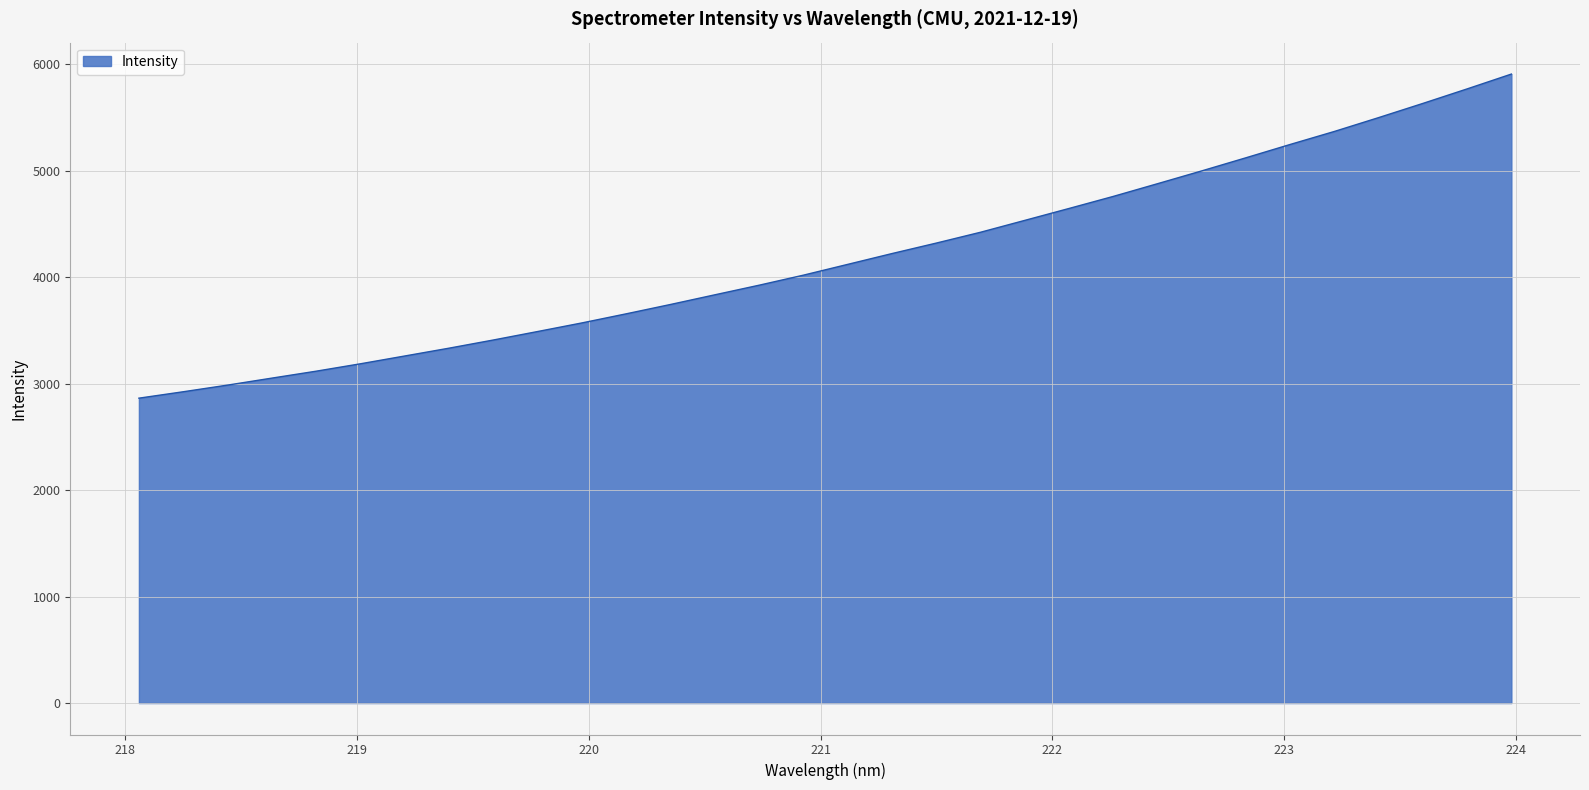

What is the maximum value shown in the chart?

5910.1